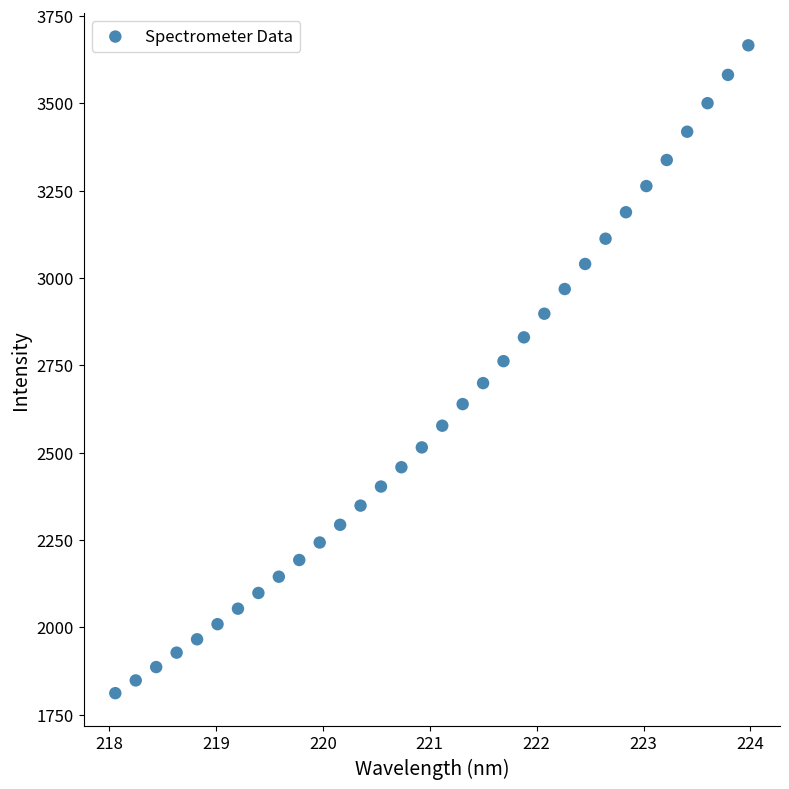

What is the range of Y values (max minus min)?

1854.7